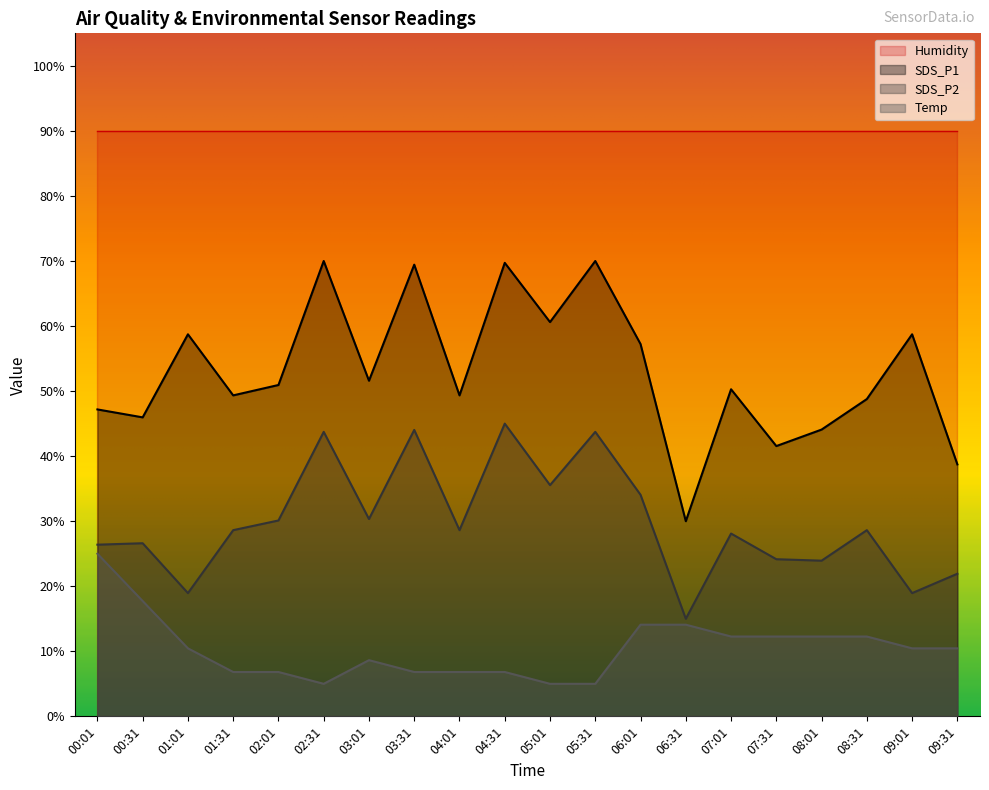

How many lines are shown in the chart?

4